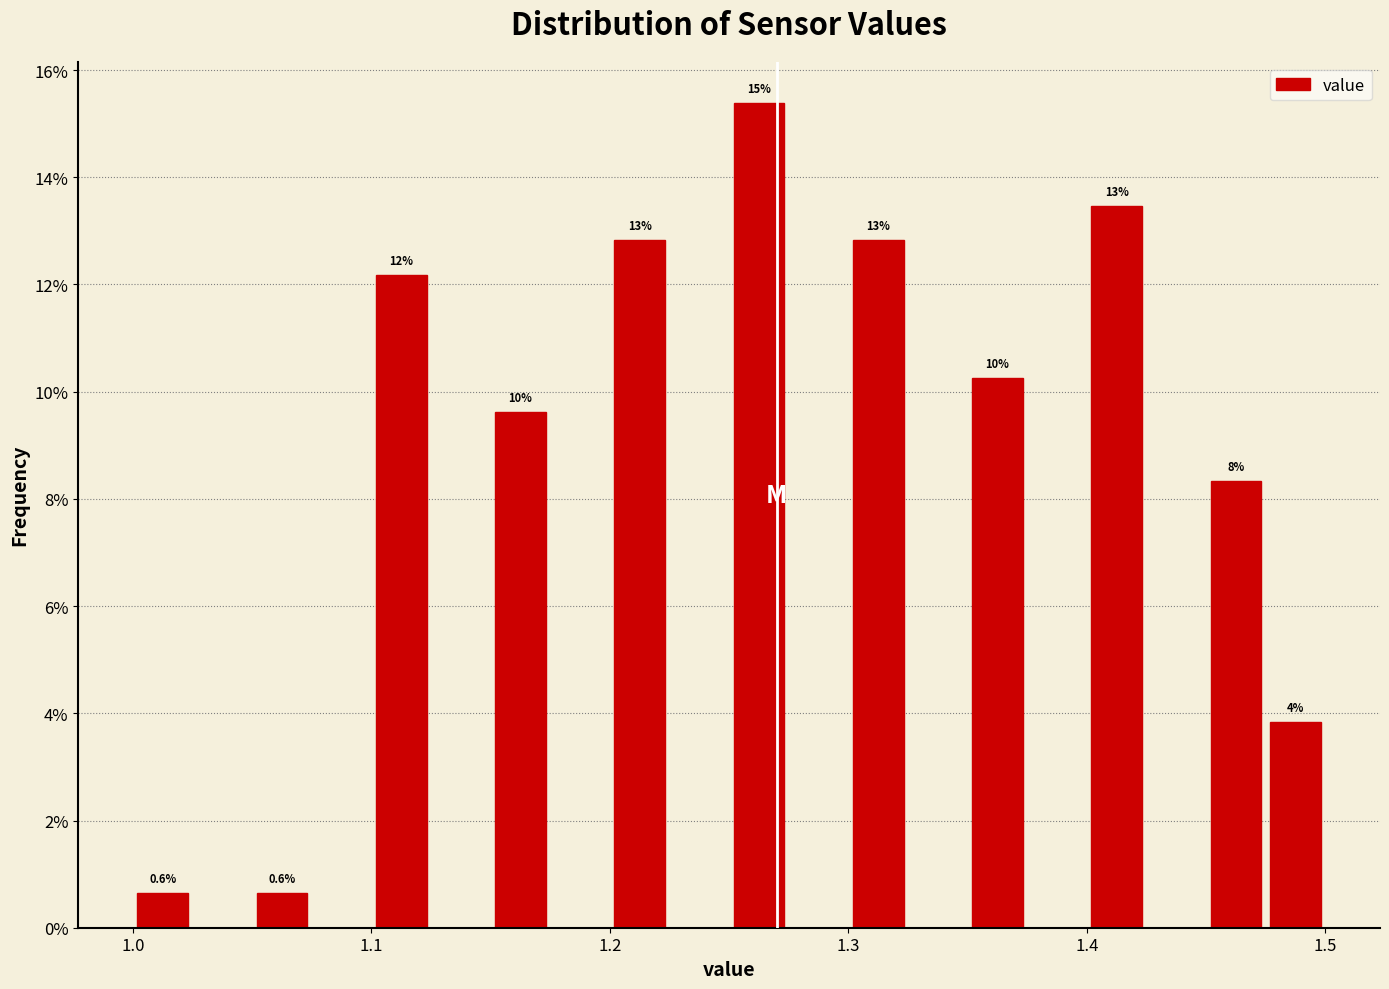

Around what value on the x-axis is the tallest bar? Give the approximate position of its centre, as read against the axis.

1.26